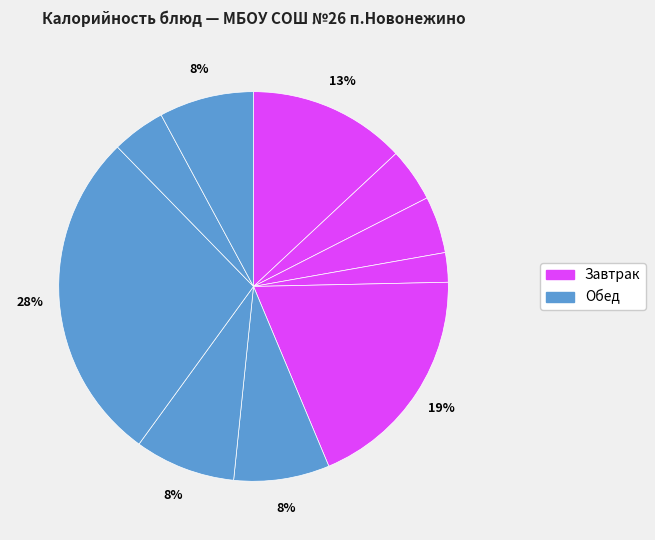

Count the number of slices in the pie.

10